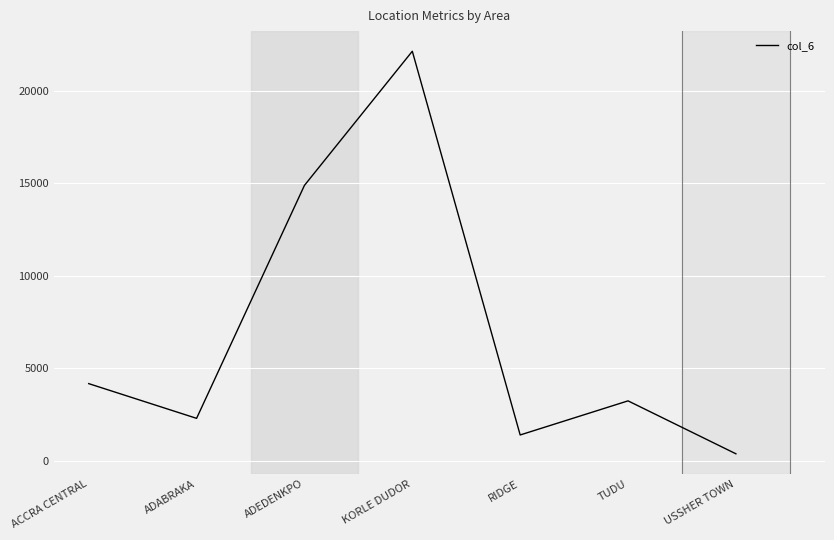

How many interior local peaks (higher than both neighbors) does the data have?

2